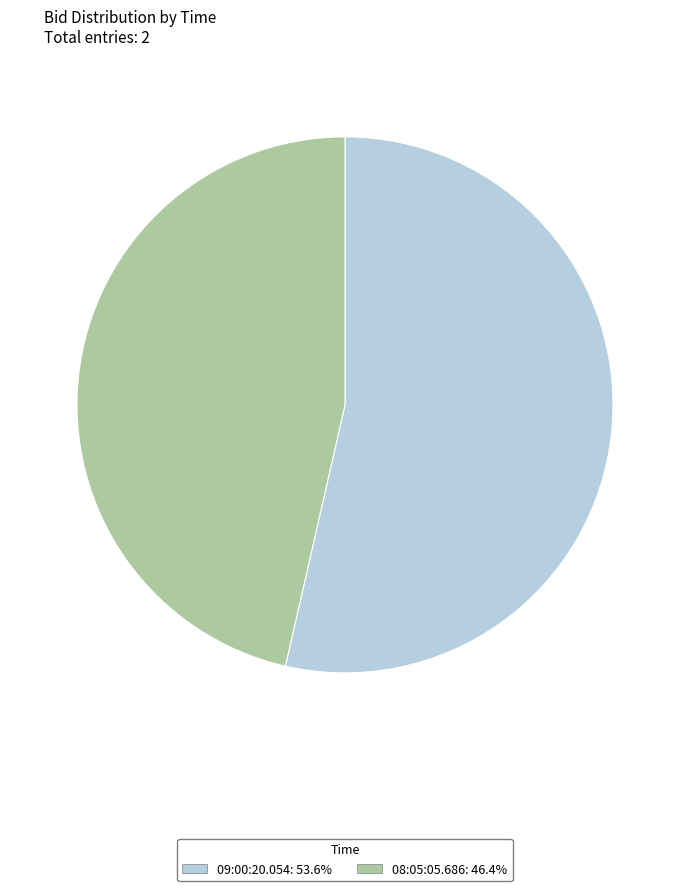

Is it true that 08:05:05.686 is 36% of the pie?

False